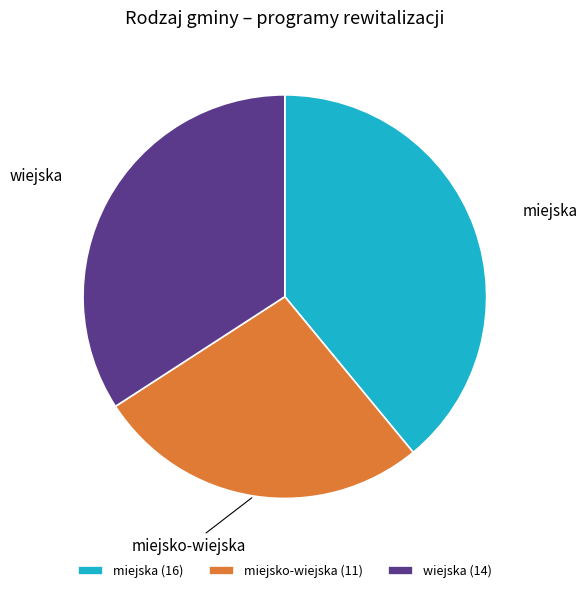

Between miejska and wiejska, which is larger?

miejska